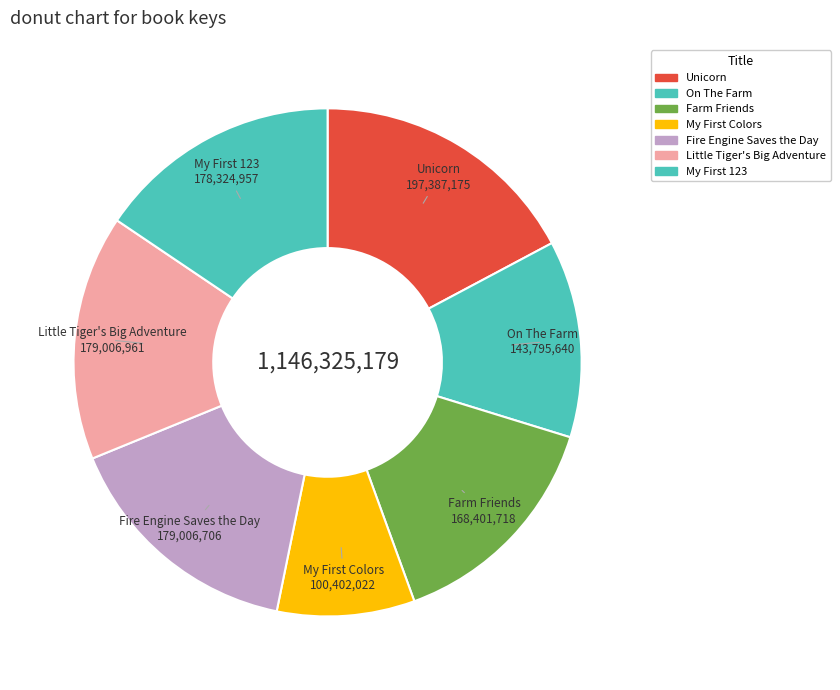

How many slices are in this pie chart?

7